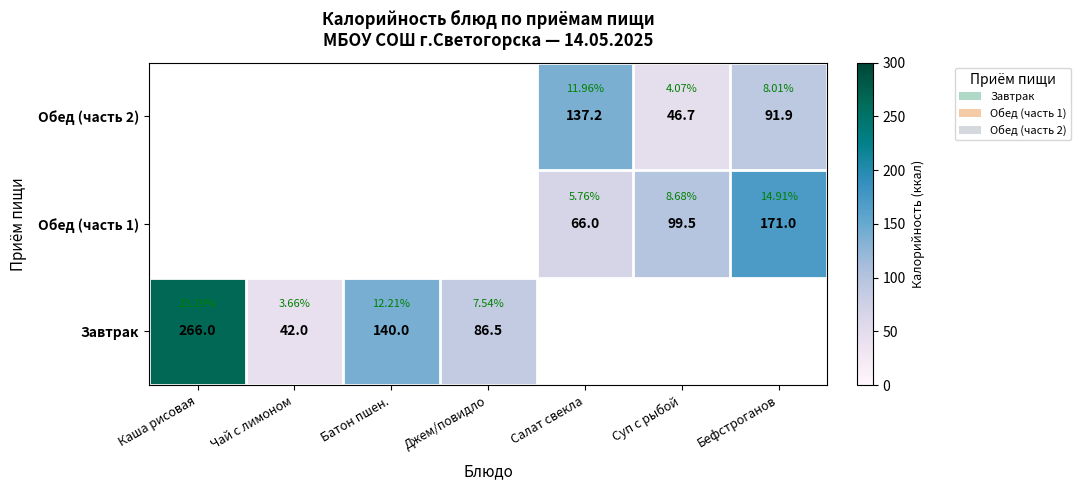

Between Батон пшен. and Джем/повидло, which is larger?

Батон пшен.